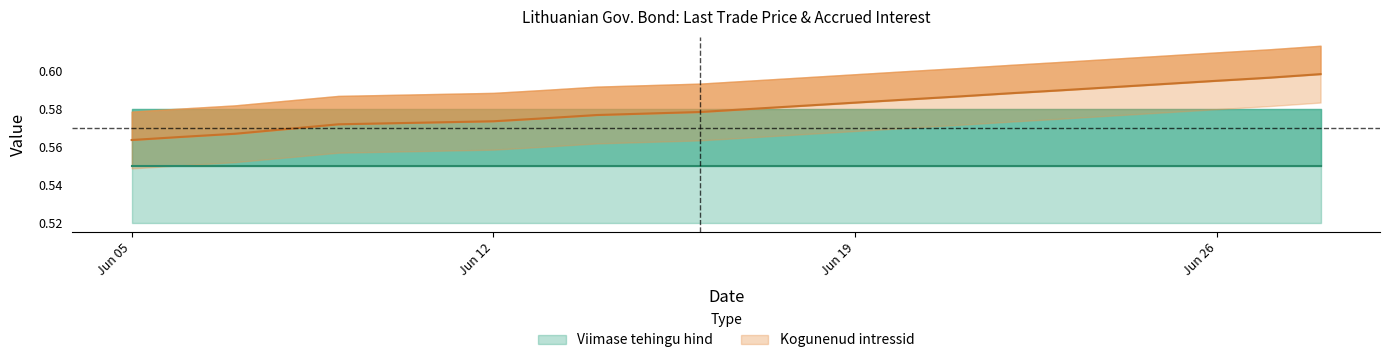

What is the value of the 2nd point from the left?

0.6